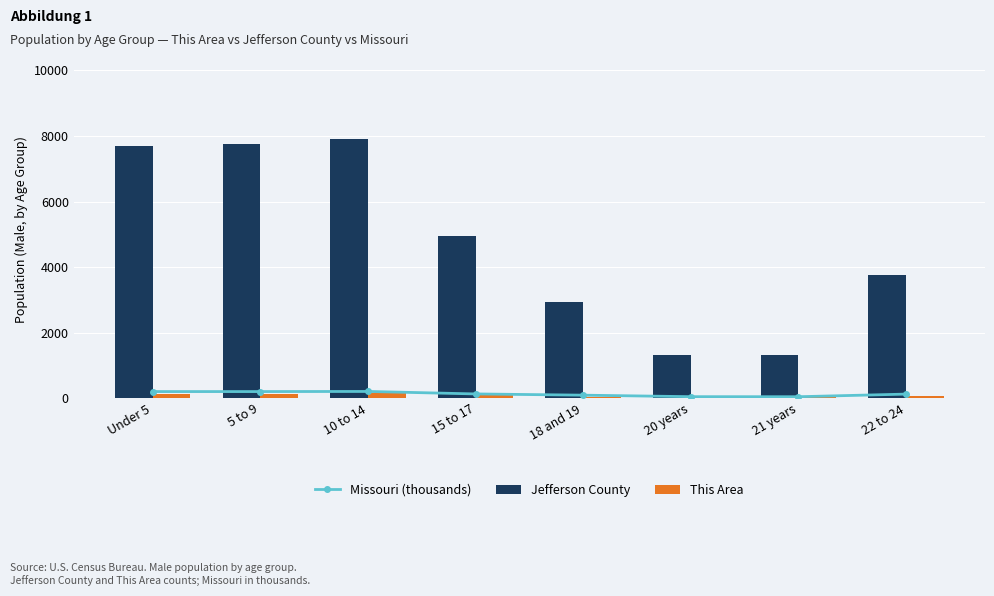

What is the value of the This Area bar at the 4th from the left?

90.0